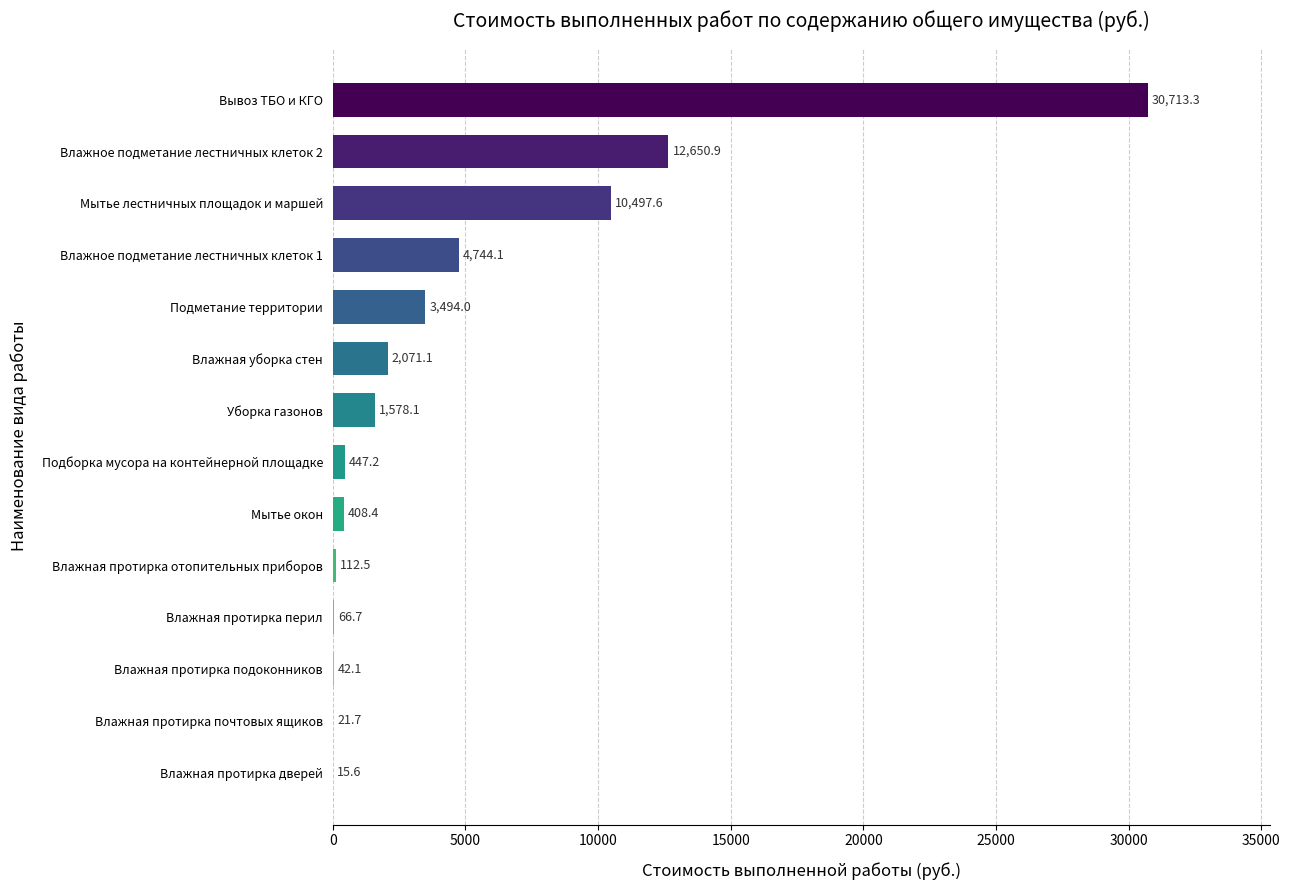

Read the value at Мытье лестничных площадок и маршей.

10497.6